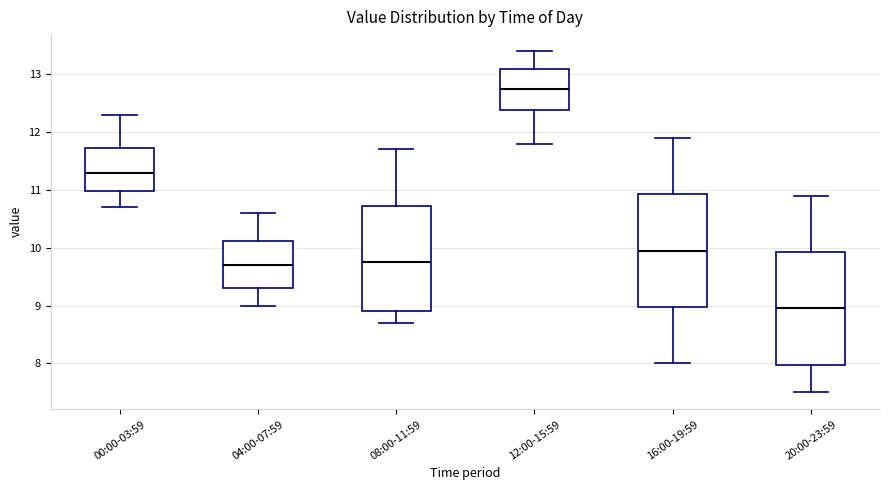

Which box's median line is the highest?

12:00-15:59